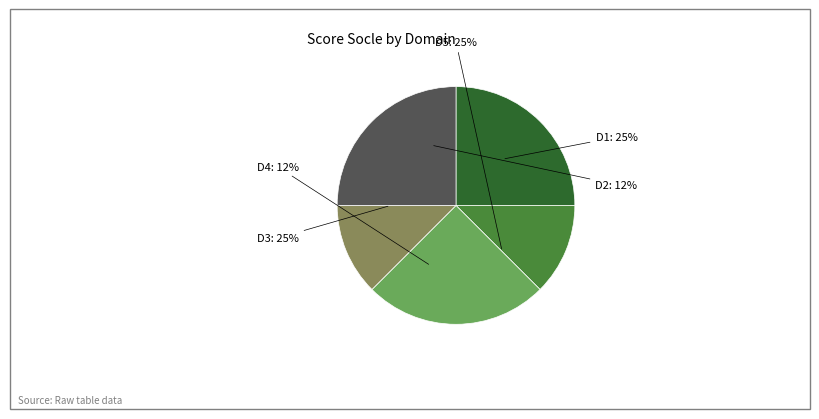

What percentage do D1 and D4 together represent?

37.5%